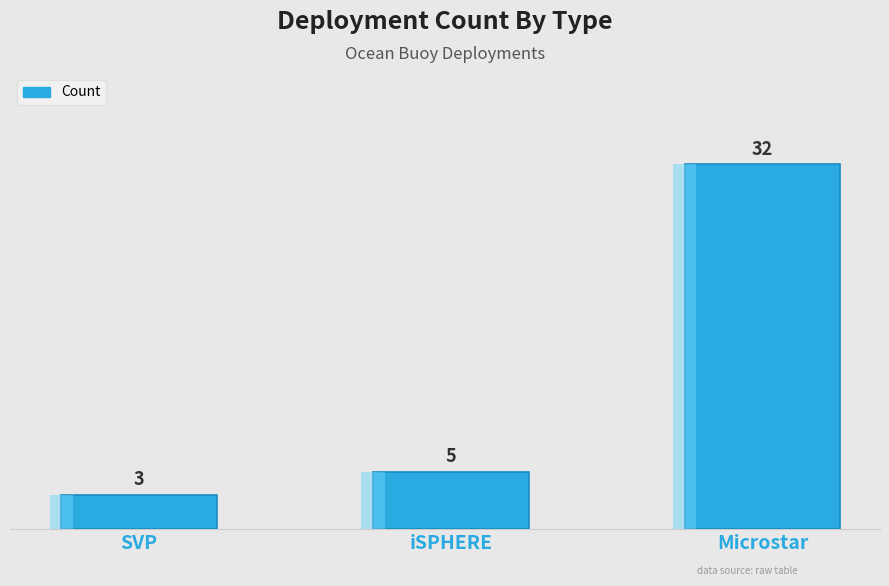

What is the value of the 3rd bar from the left?

32